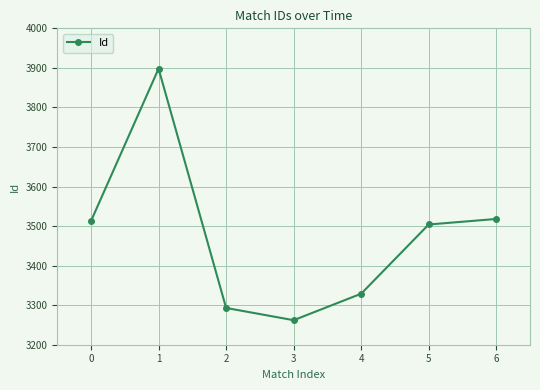

What is the ratio of the value at 3 to the value at 4?

1.0